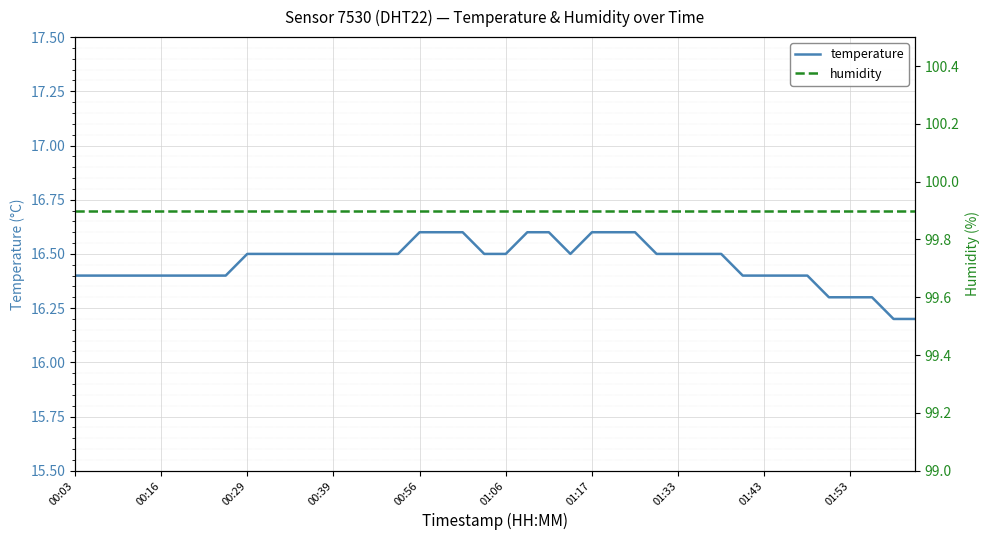

What value does the temperature series have at 00:56?

16.6